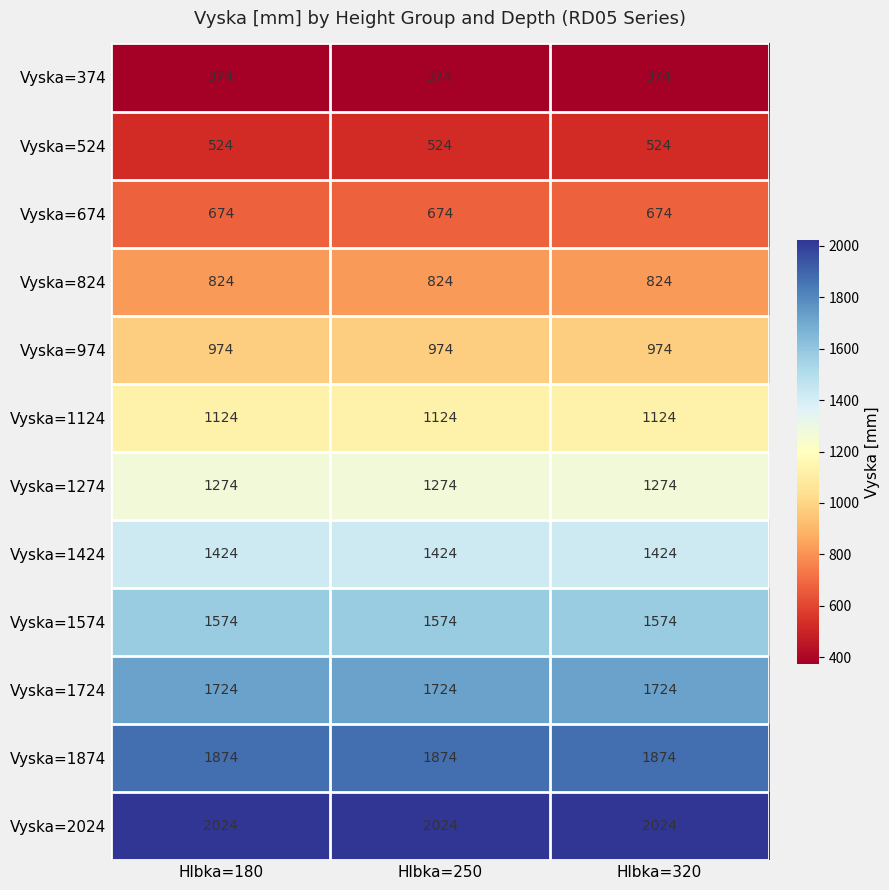

What is the maximum value shown in the chart?

2024